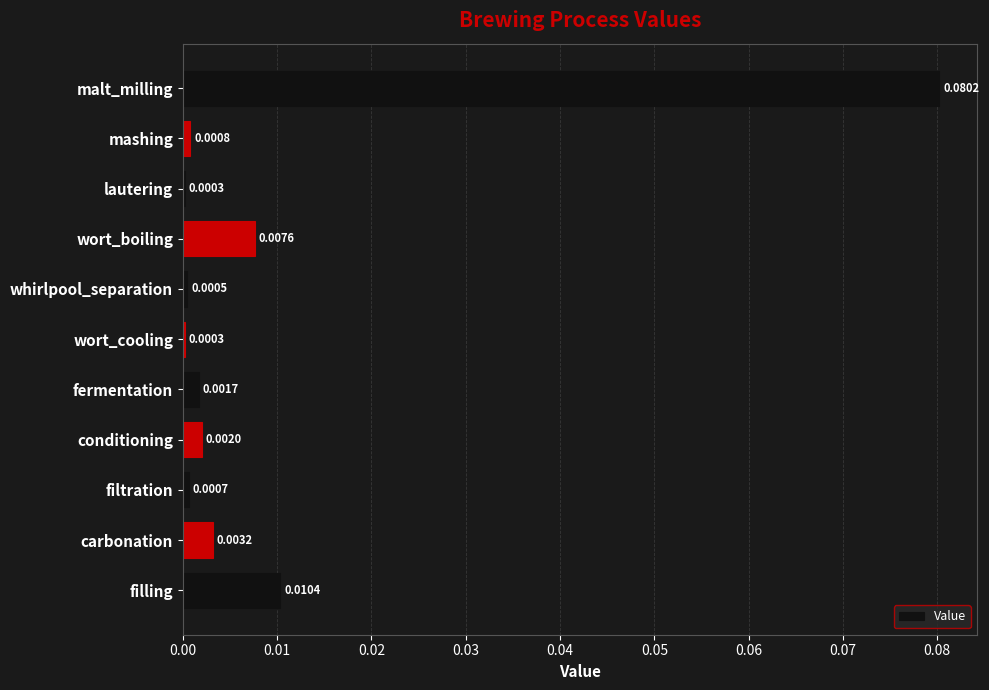

Which label corresponds to the largest value in the chart?

malt_milling